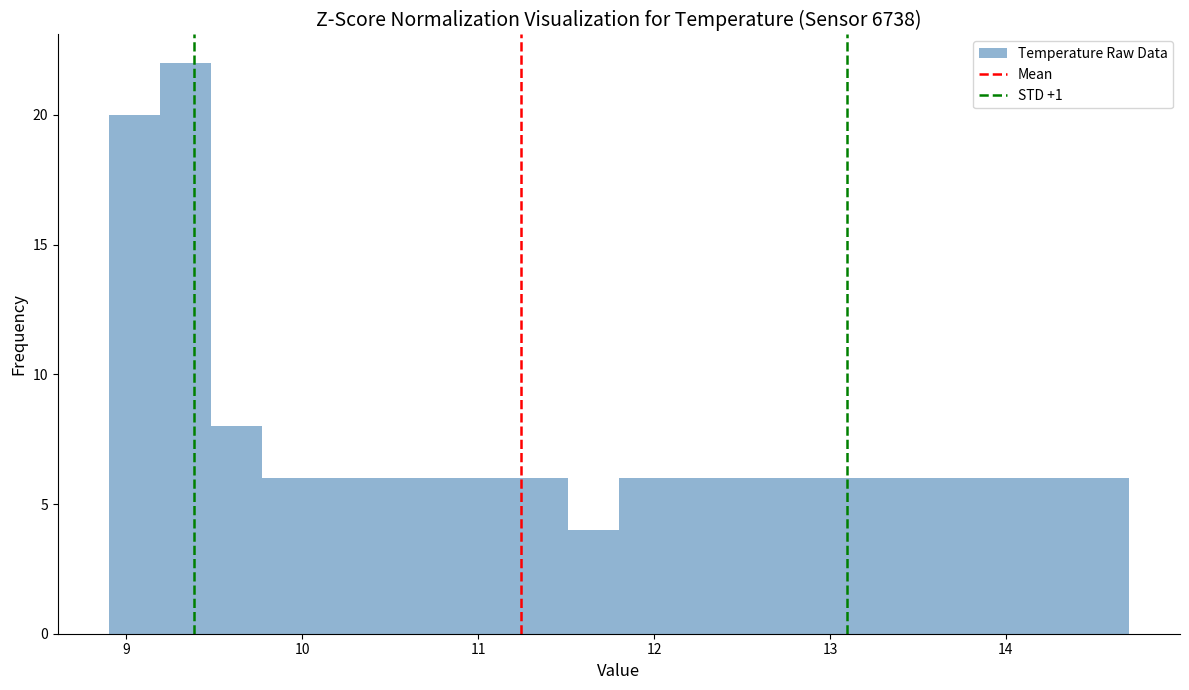

Around what value on the x-axis is the tallest bar? Give the approximate position of its centre, as read against the axis.

9.3